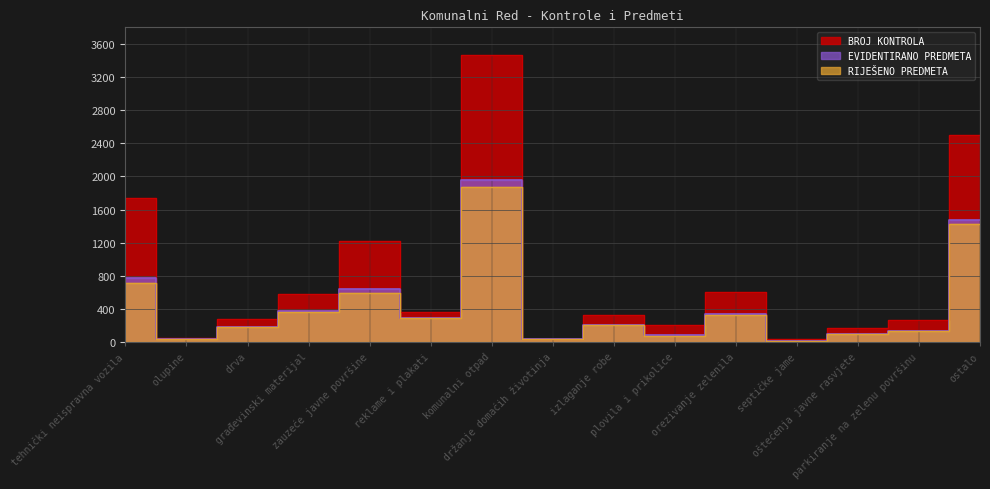

Reading left to right, extract all data points from this chart.

BROJ KONTROLA: 1744	53	284	582	1223	359	3463	42	328	207	601	32	173	272	2500
EVIDENTIRANO PREDMETA: 772	38	184	376	635	291	1951	39	203	88	339	17	101	131	1476
RIJEŠENO PREDMETA: 712	34	178	358	596	291	1867	38	203	79	326	17	99	131	1423